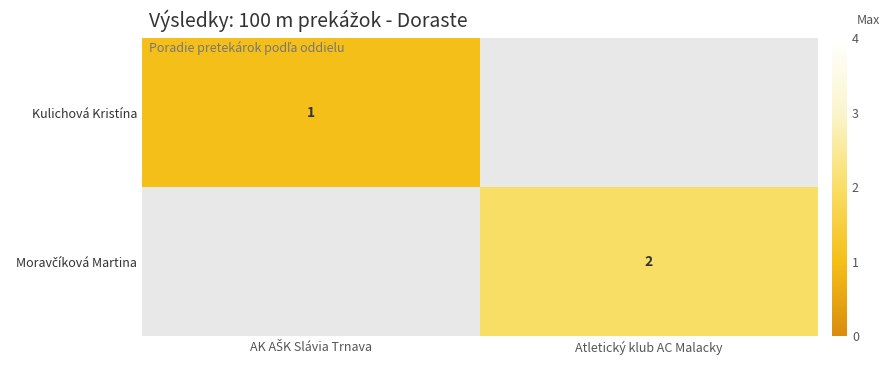

Which series has the largest range (max minus min)?

Kulichová Kristína